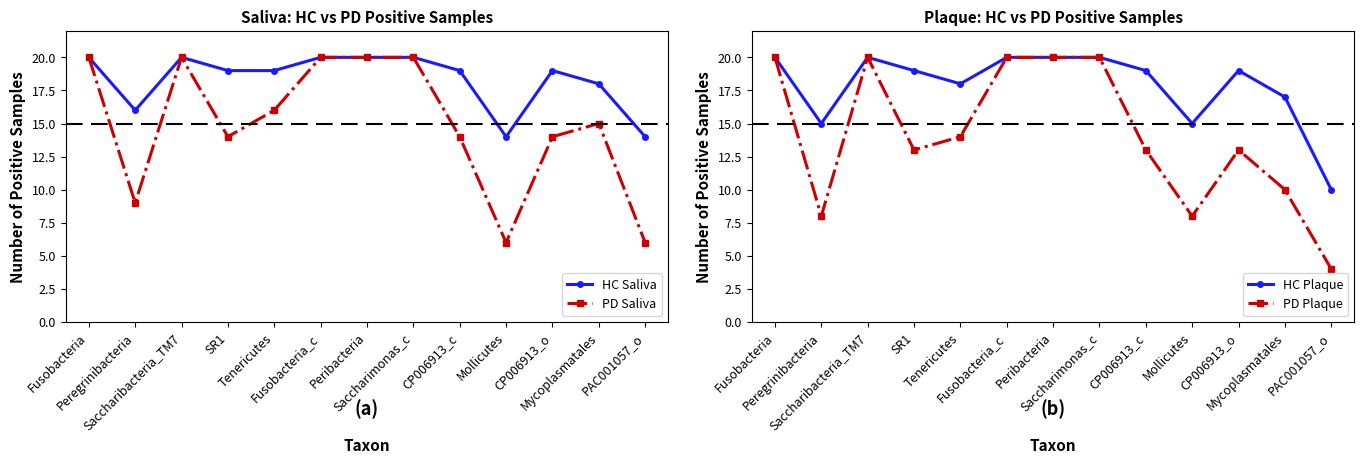

The PD Plaque series shows 13 at CP006913_o. True or false?

True